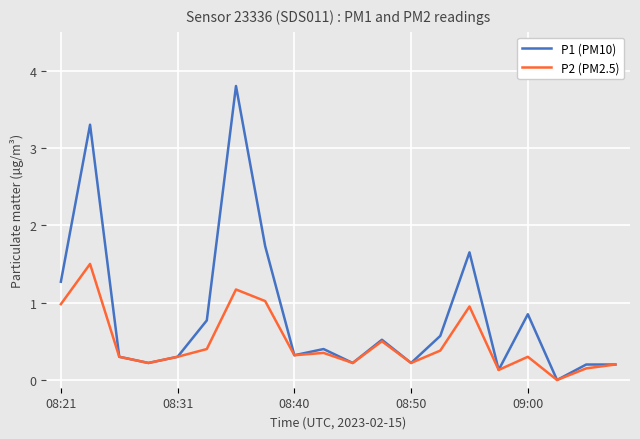

Which series has the largest total across all categories?

P1 (PM10)